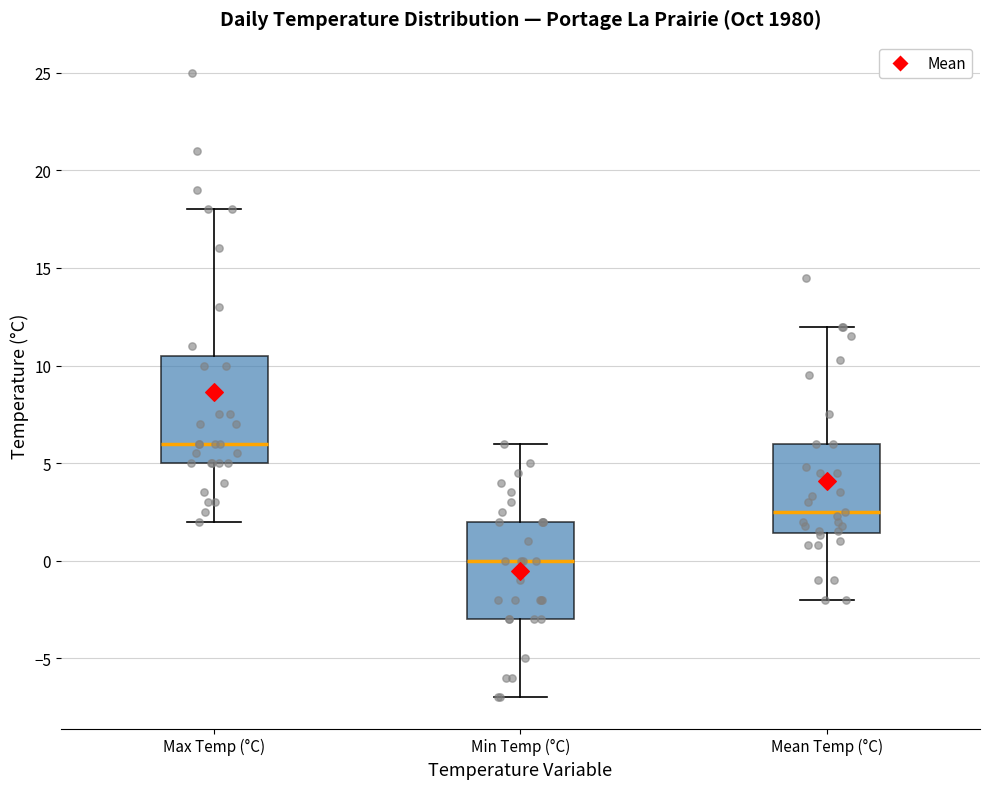

Reading left to right, read every box against the y-axis: the position of its median line, the range the box covers, and the ends of its whiskers. The values are not printed on the chart, so give them approximately, as read against the axis.

Max Temp (°C): median 6.0, box 5.0 to 10.5, whiskers 2.0 to 18.0
Min Temp (°C): median 0.0, box -3.0 to 2.0, whiskers -7.0 to 6.0
Mean Temp (°C): median 2.5, box 1.5 to 6.0, whiskers -2.0 to 12.0